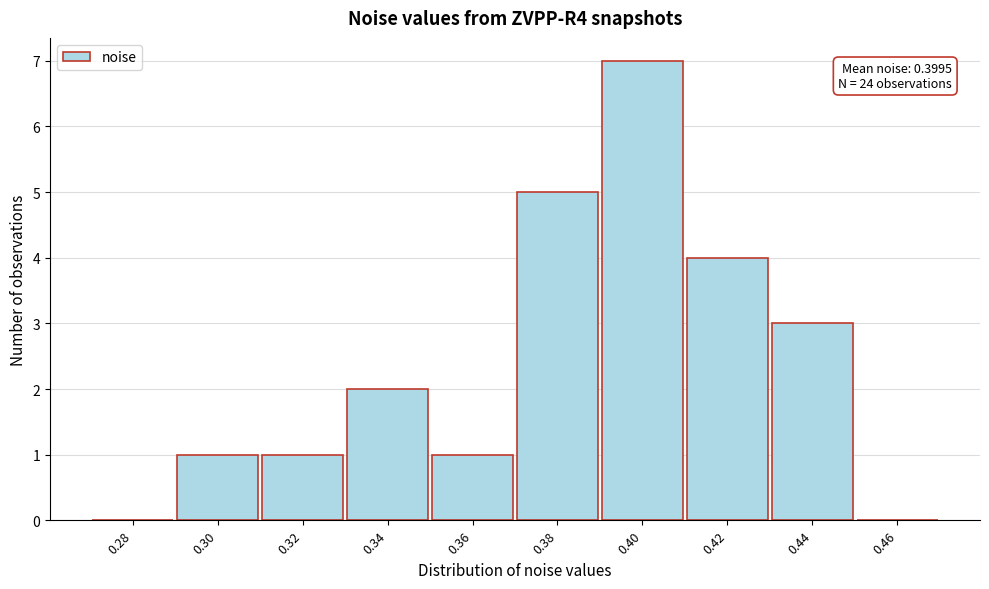

Reading left to right, extract all data points from this chart.

0.28=0	0.30=1	0.32=1	0.34=2	0.36=1	0.38=5	0.40=7	0.42=4	0.44=3	0.46=0